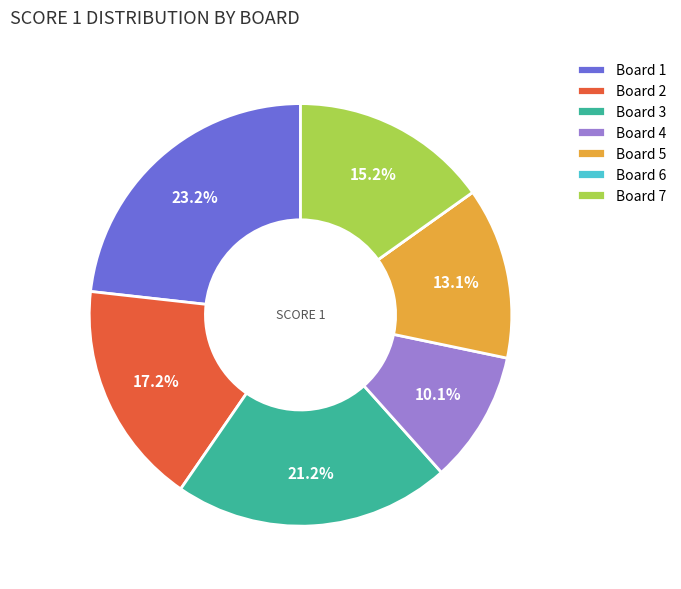

Is there any slice that represents more than half of the pie?

No